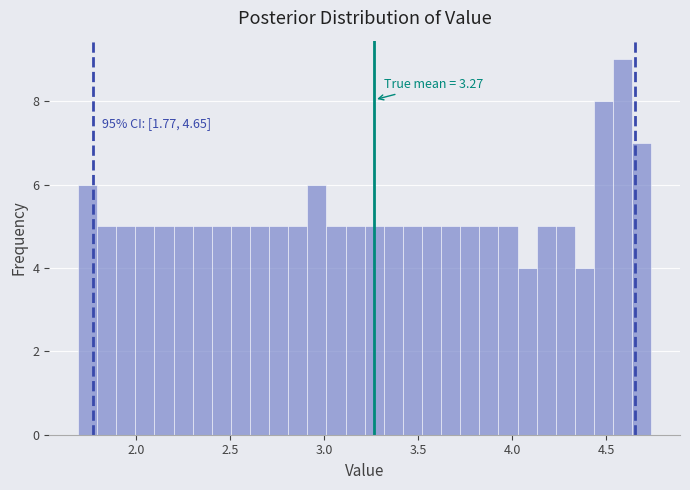

Around what value on the x-axis is the tallest bar? Give the approximate position of its centre, as read against the axis.

4.60